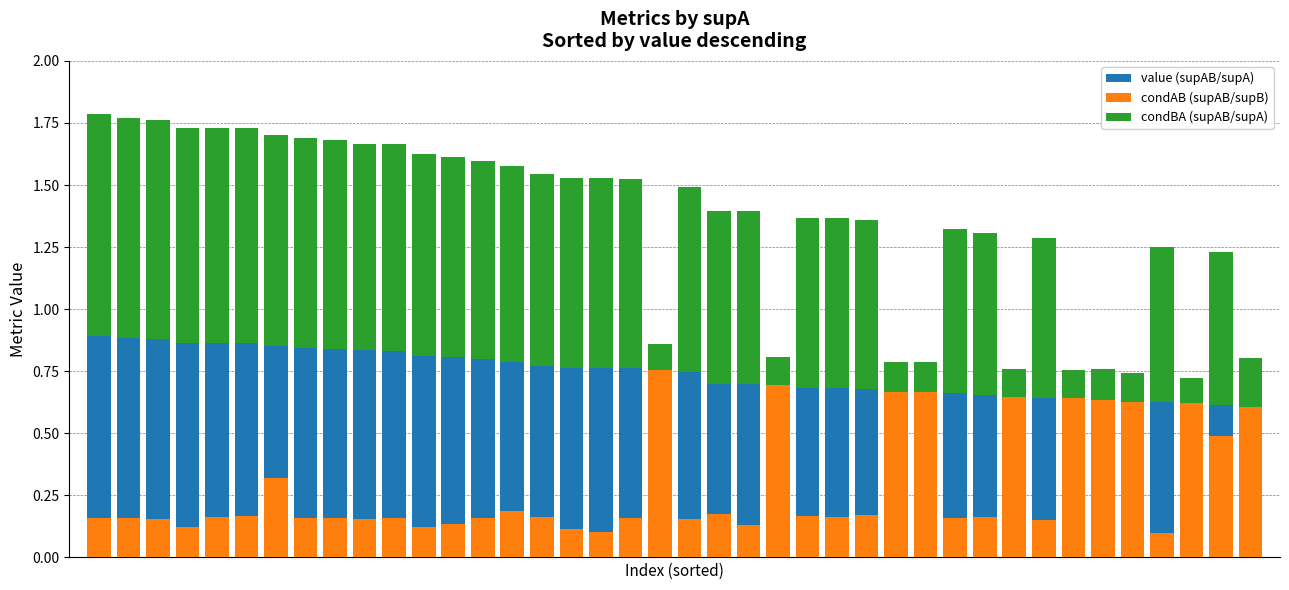

Which label corresponds to the smallest value in the chart?

36